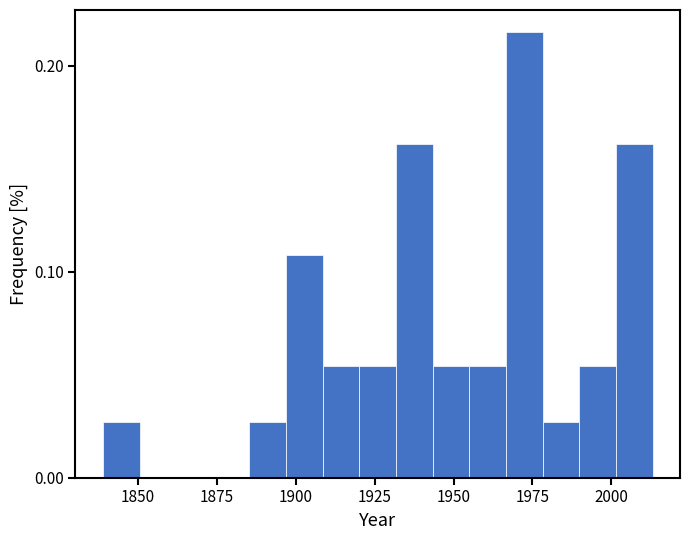

Around what value on the x-axis is the tallest bar? Give the approximate position of its centre, as read against the axis.

1970